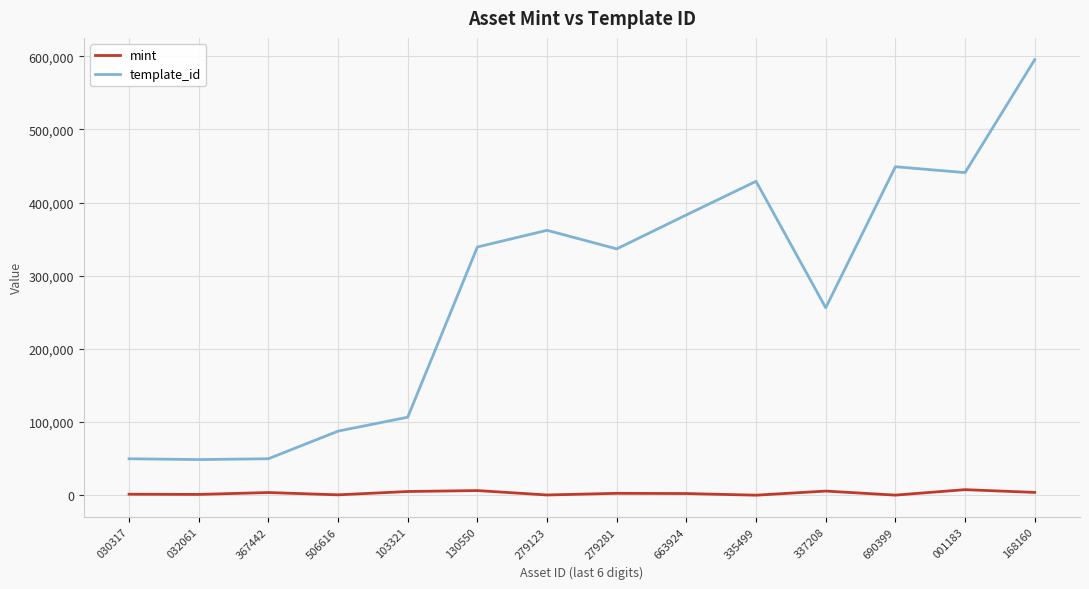

At 506616, list the series in order from smallest to largest.

mint, template_id